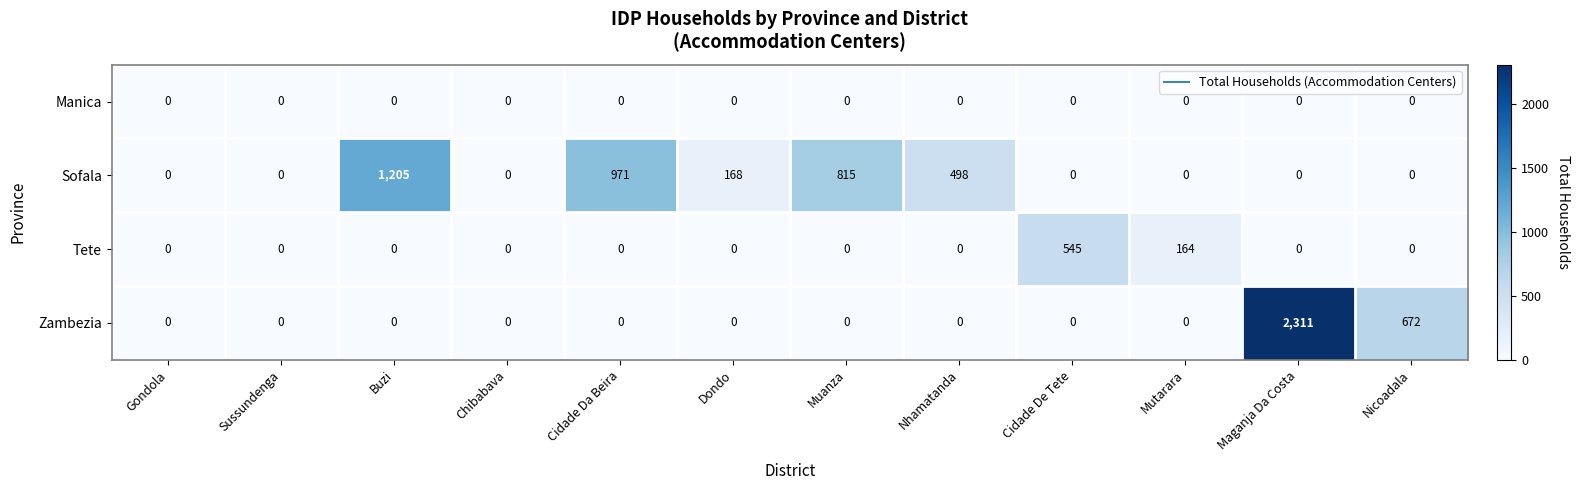

Rank the series by their maximum value, from lowest to highest.

Manica, Tete, Sofala, Zambezia